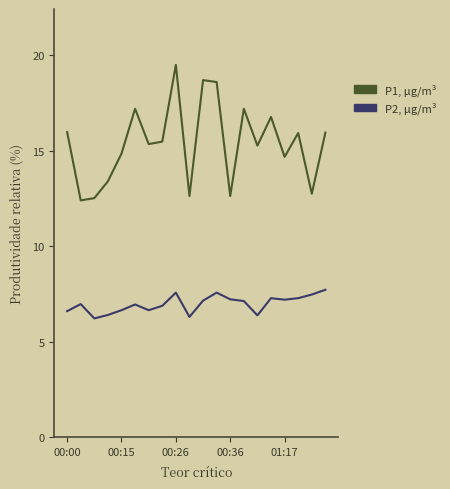

What is the greatest value displayed?

19.5